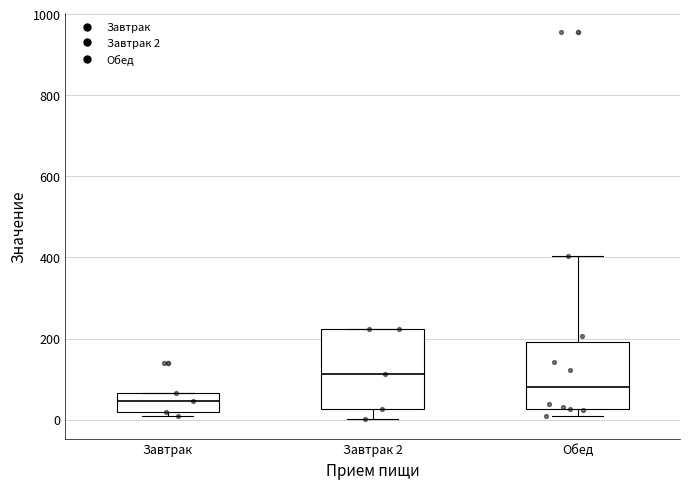

Comparing the boxes themselves (not the whiskers), which one is the tallest?

Завтрак 2